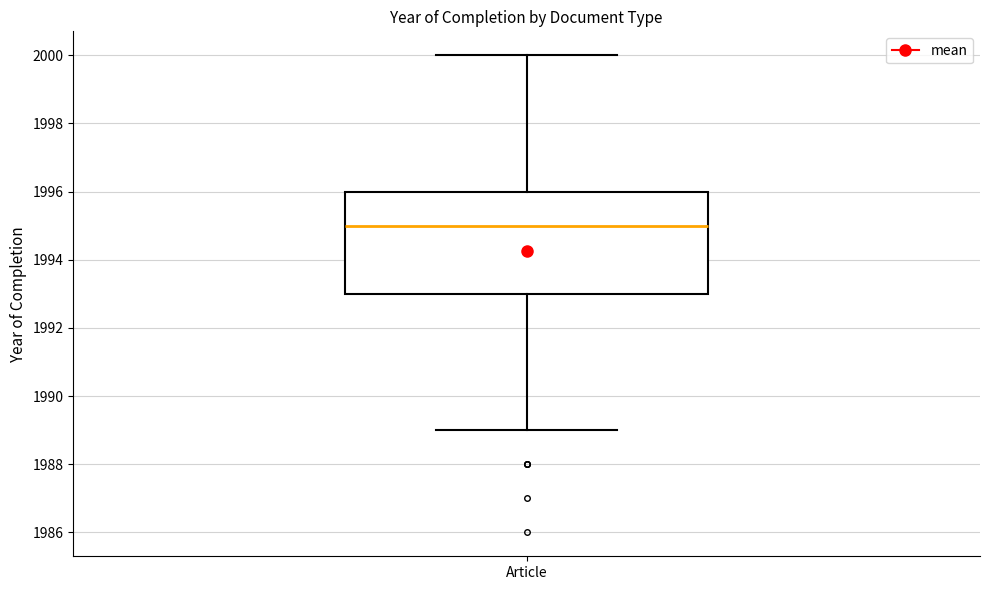

Read this box plot against the y-axis: the position of the median line, the range covered by the box, and the ends of both whiskers. The values are not printed on the chart, so give them approximately, as read against the axis.

median 1995, box 1993 to 1996, whiskers 1989 to 2000